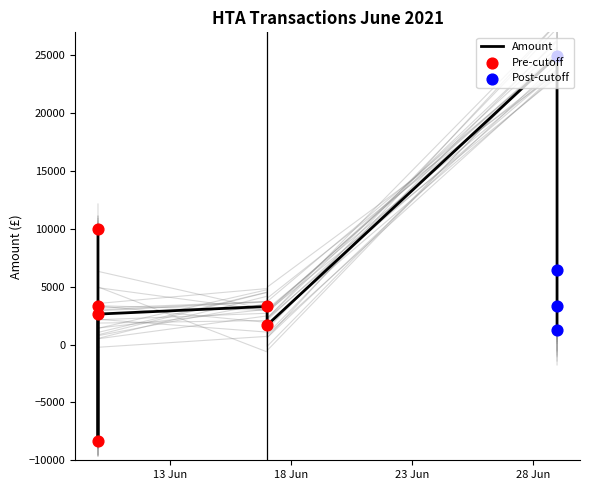

Which has a higher value, 2021-06-29 or 2021-06-10?

2021-06-29